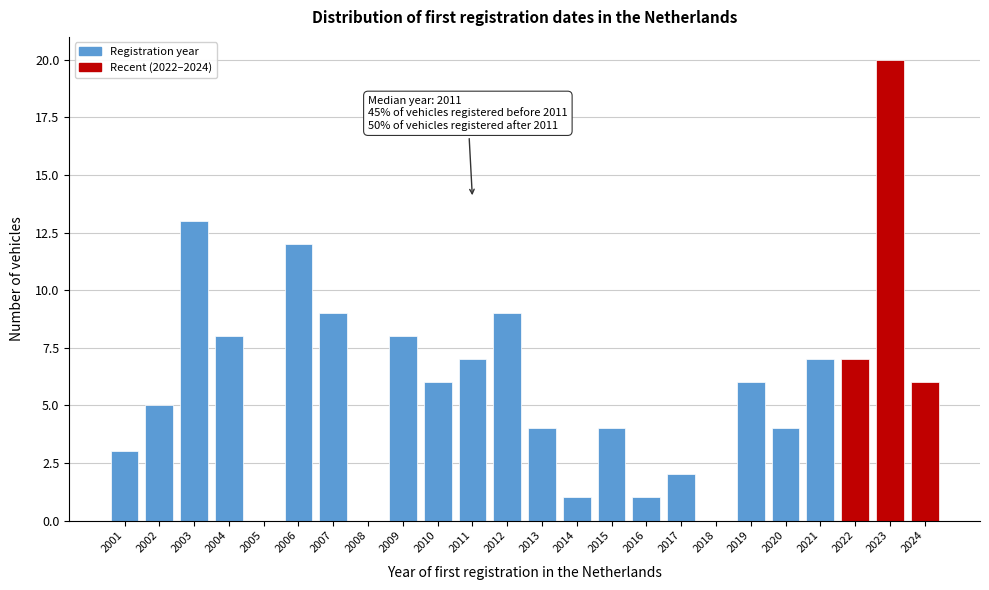

Over which range of the x-axis is the bar tallest?

2022.5 to 2023.5